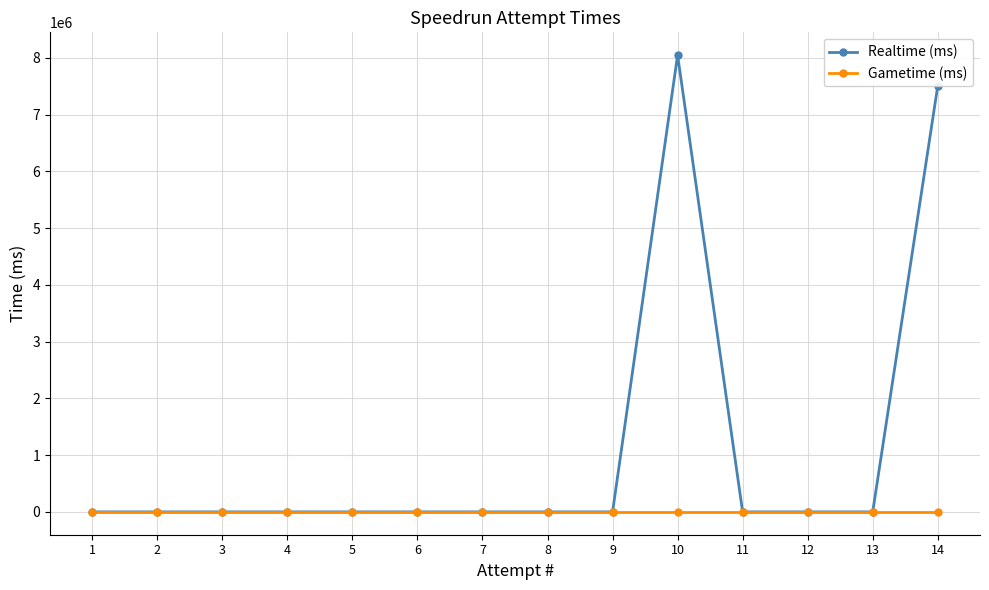

At which category is the sum across all series the highest?

10